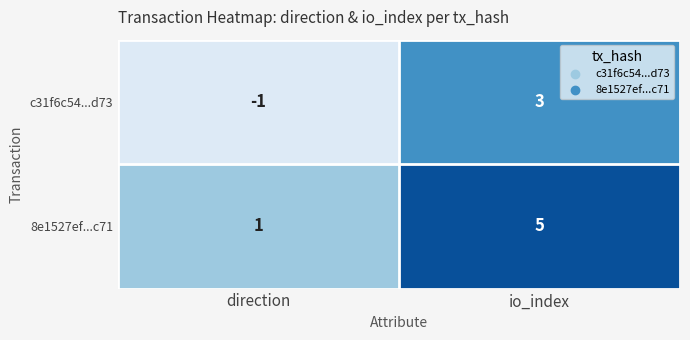

What is the sum of all 8e1527ef...c71 values?

6